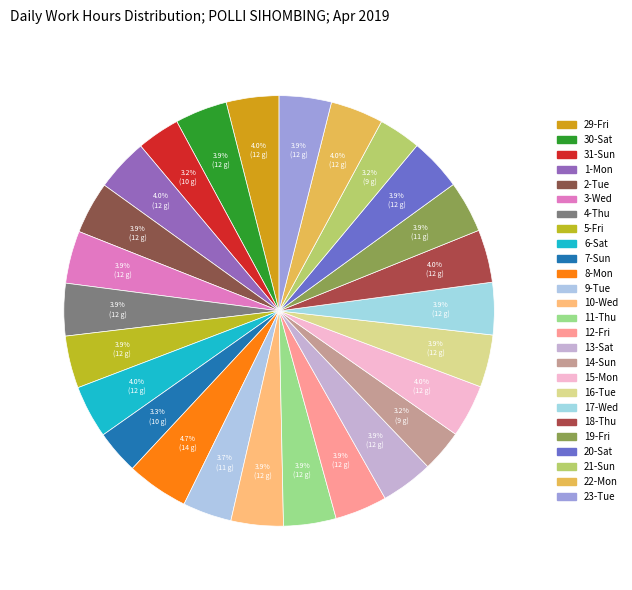

To the nearest percent, what percentage of the pie is 15-Mon?

4%